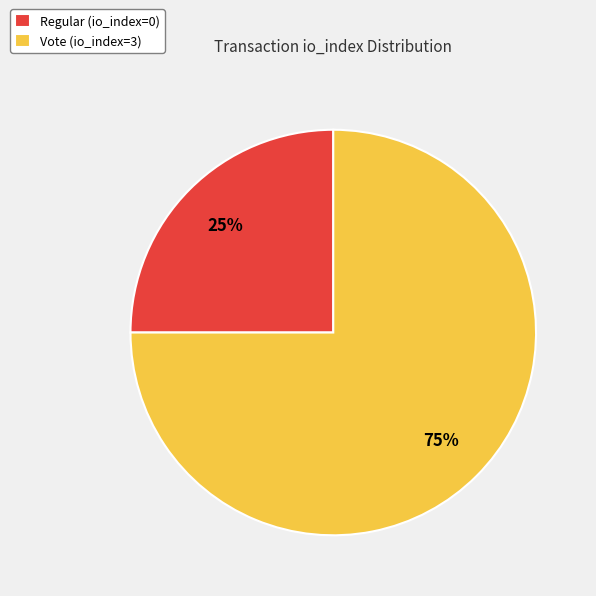

Is it true that Vote (io_index=3) is 81% of the pie?

False